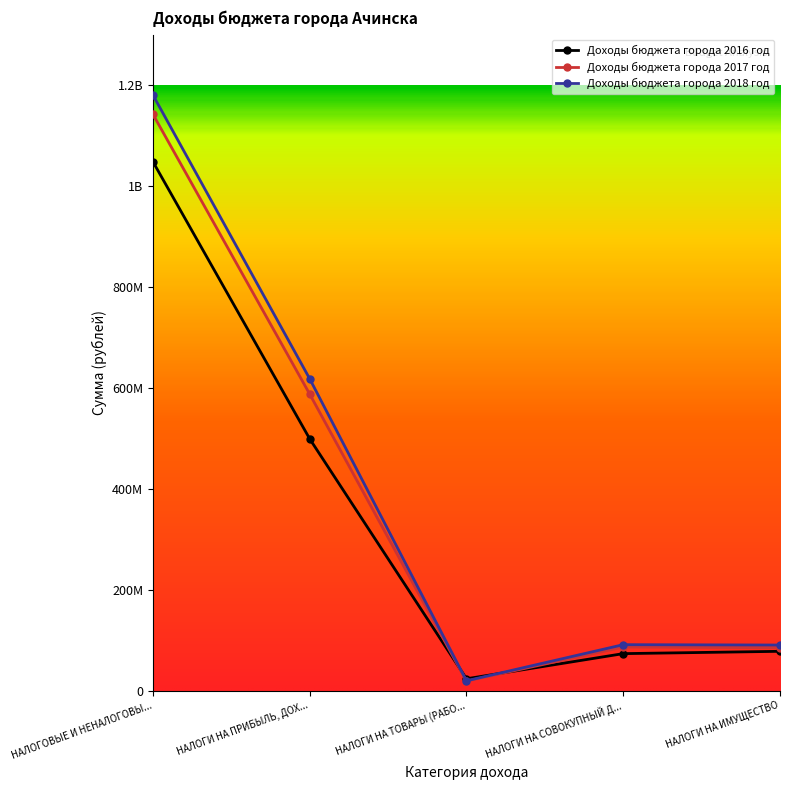

Which series has the largest total across all categories?

Доходы бюджета города 2018 год